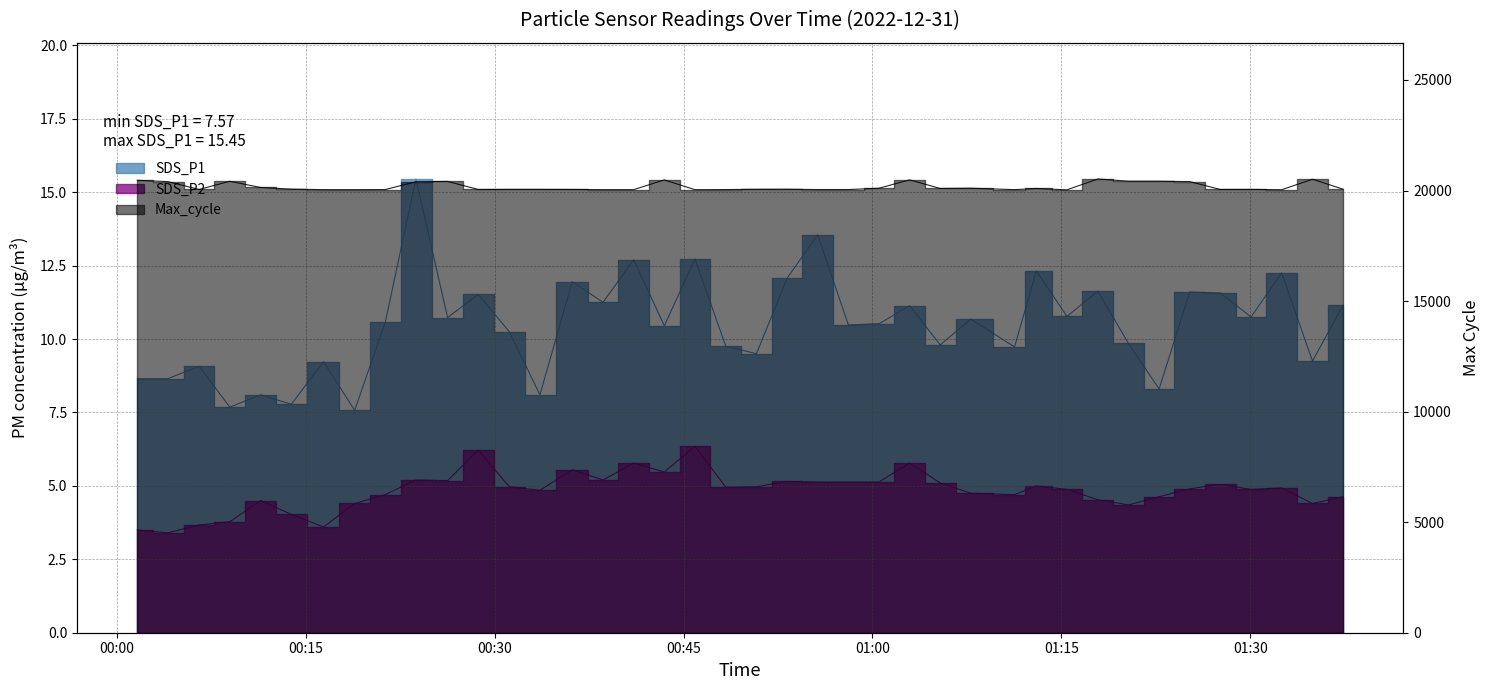

How many values in the SDS_P1 series exceed 10?

24